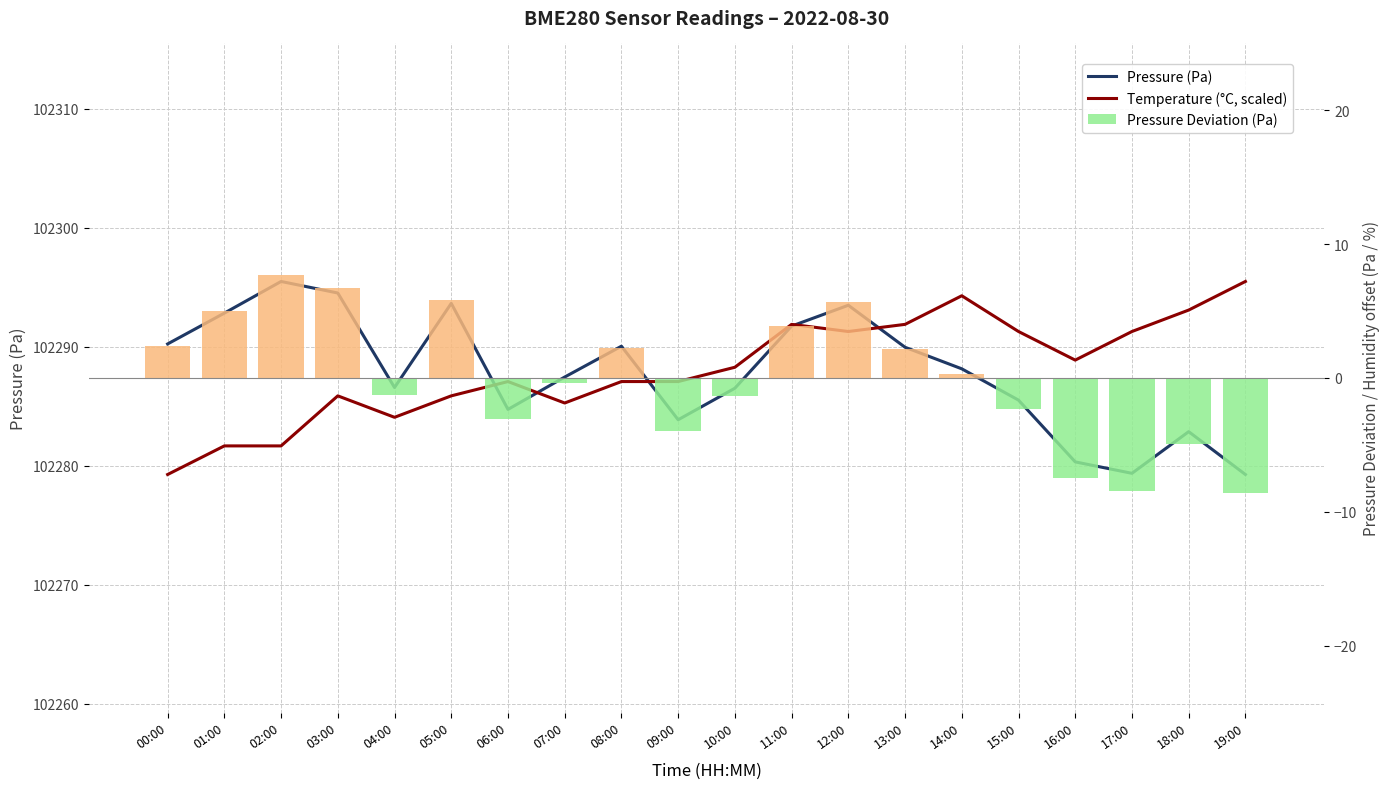

What value does the Pressure Deviation (Pa) series have at 08:00?

2.2